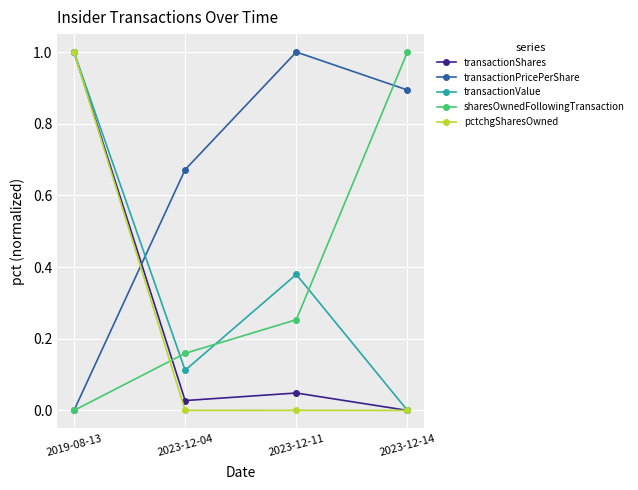

Is the value of transactionValue at 2023-12-11 greater than the value of transactionShares at 2023-12-11?

Yes